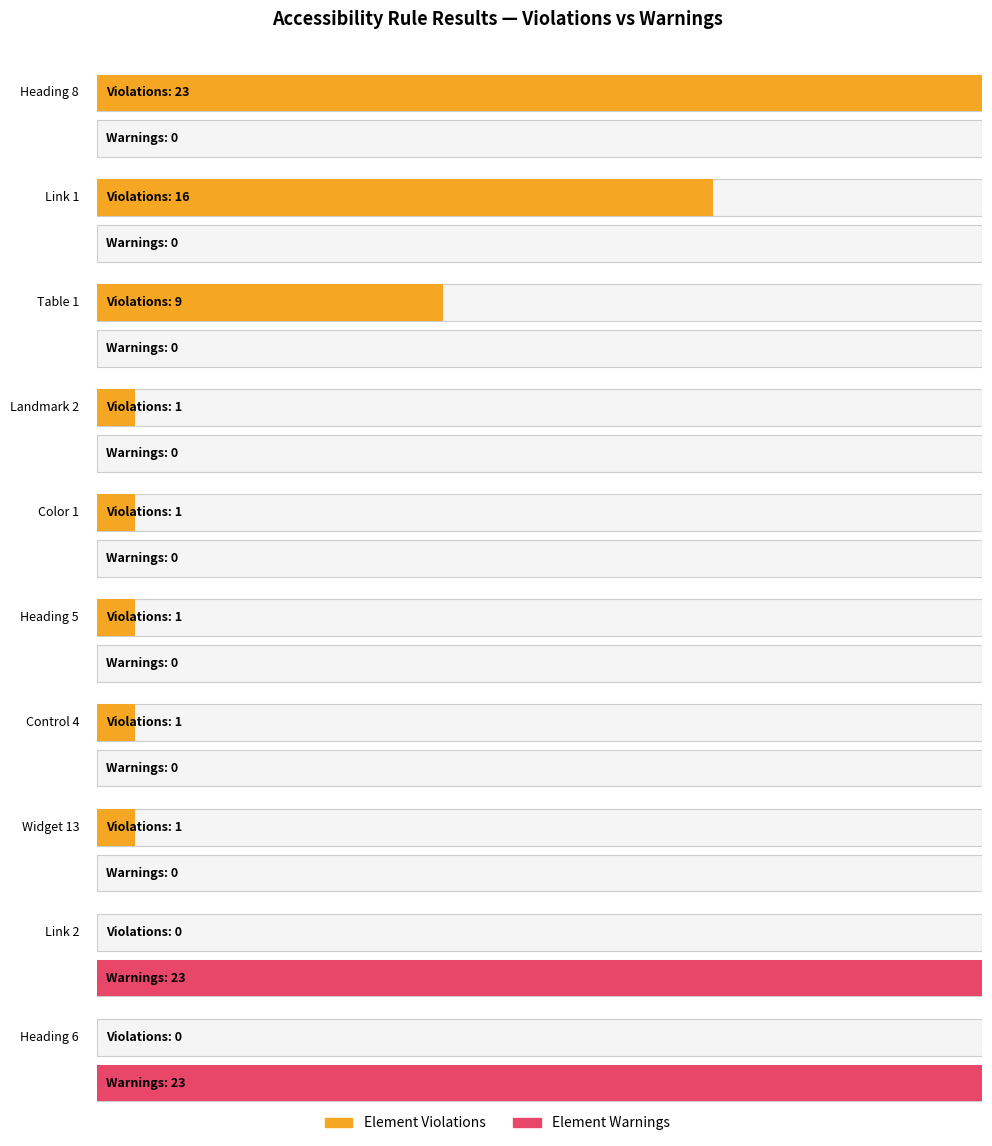

What is the label of the 5th bar from the left?

Color 1